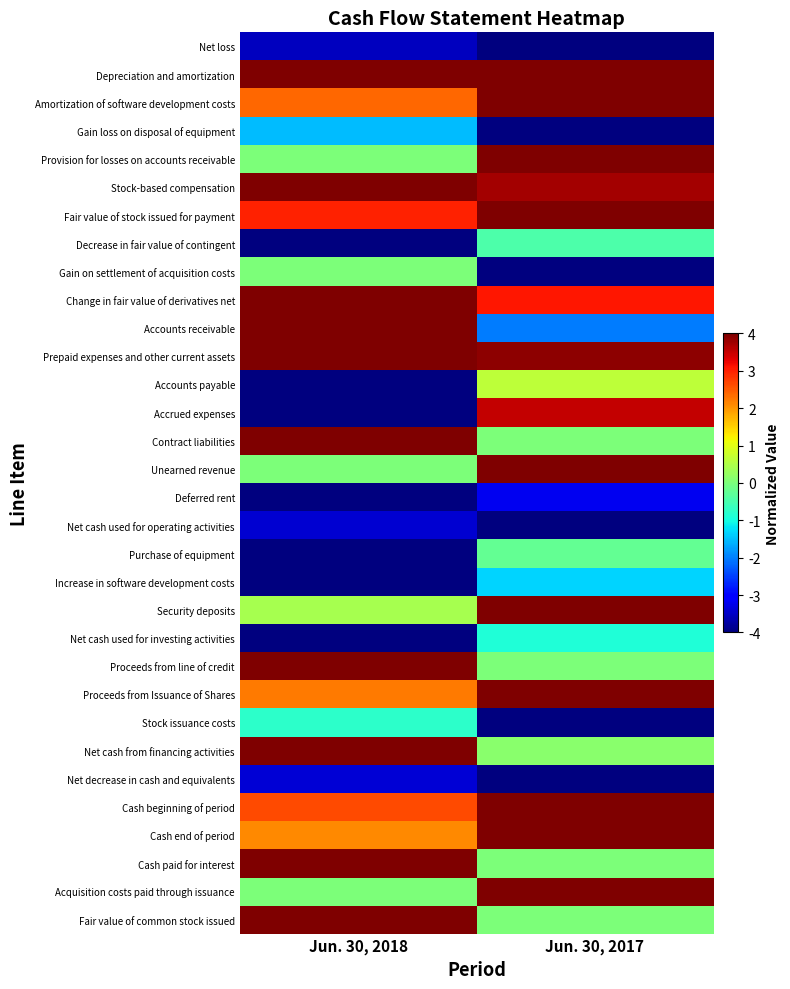

How many series are shown in this chart?

32